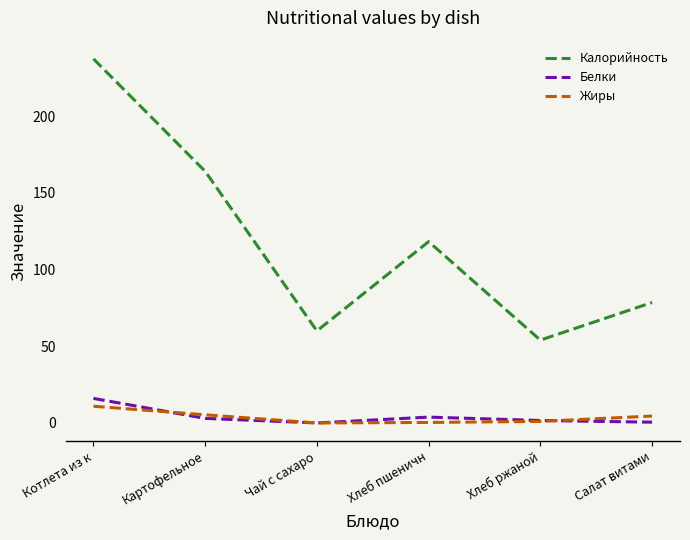

Which series has the widest spread of values?

Калорийность